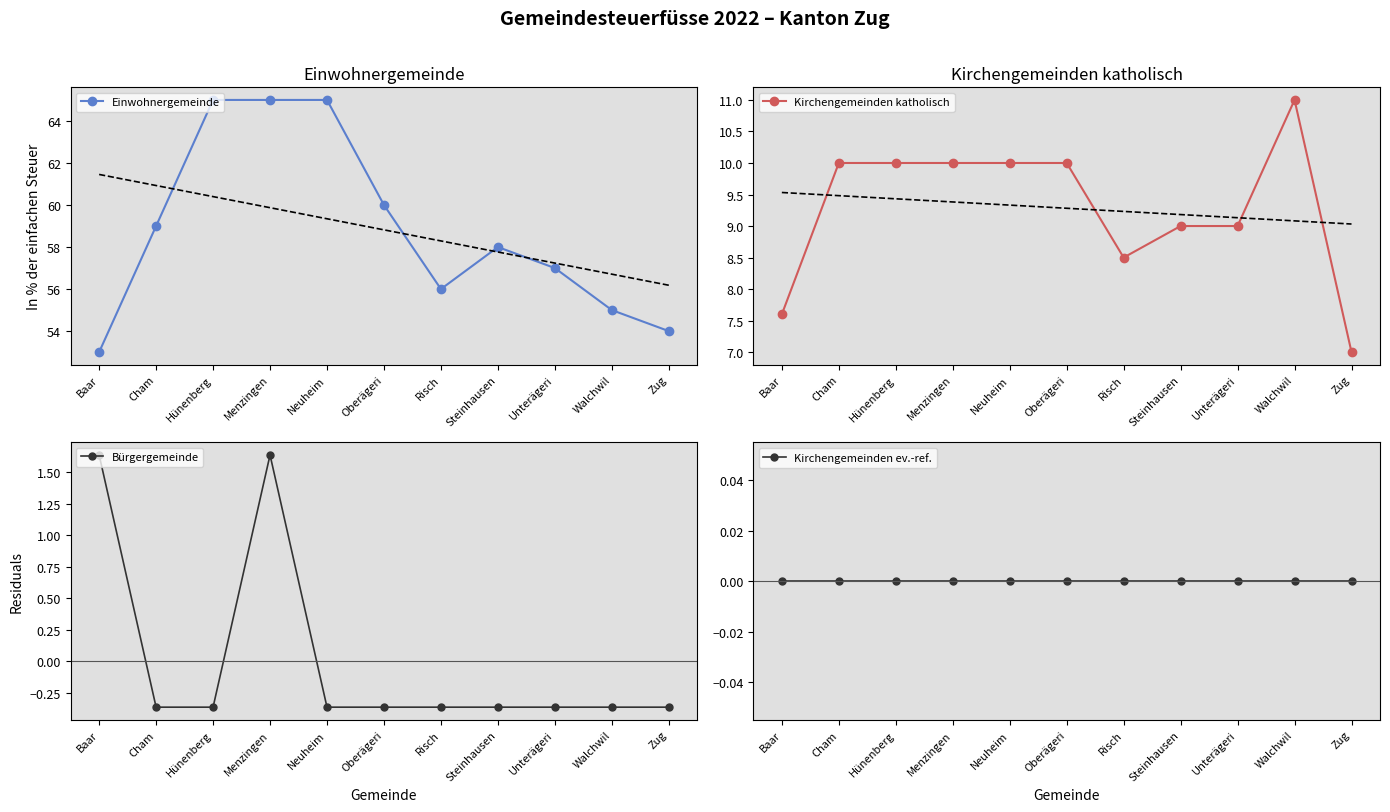

True or false: Bürgergemeinde and Kirchengemeinden katholisch intersect in this chart.

False